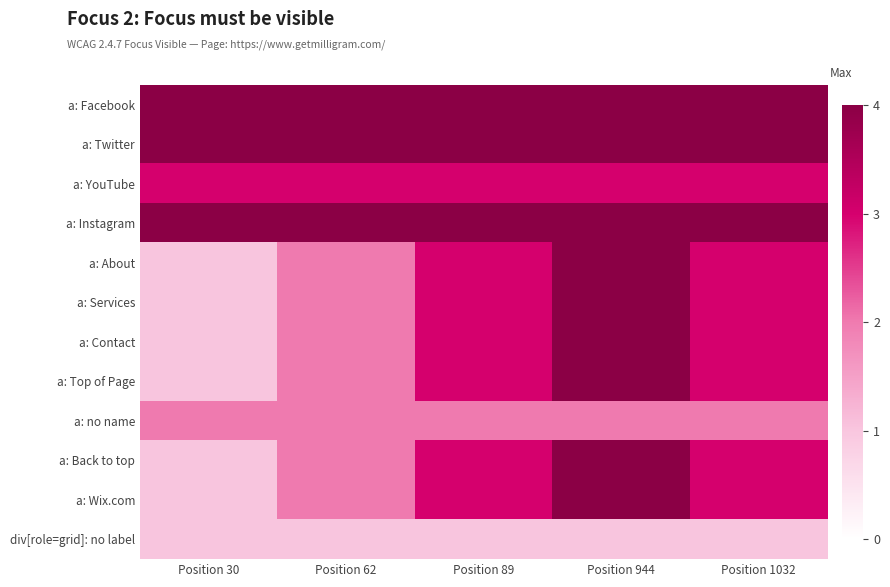

Reading left to right, what are all the values shown in this chart?

a: Facebook: Position 30=4	Position 62=4	Position 89=4	Position 944=4	Position 1032=4
a: Twitter: Position 30=4	Position 62=4	Position 89=4	Position 944=4	Position 1032=4
a: YouTube: Position 30=3	Position 62=3	Position 89=3	Position 944=3	Position 1032=3
a: Instagram: Position 30=4	Position 62=4	Position 89=4	Position 944=4	Position 1032=4
a: About: Position 30=1	Position 62=2	Position 89=3	Position 944=4	Position 1032=3
a: Services: Position 30=1	Position 62=2	Position 89=3	Position 944=4	Position 1032=3
a: Contact: Position 30=1	Position 62=2	Position 89=3	Position 944=4	Position 1032=3
a: Top of Page: Position 30=1	Position 62=2	Position 89=3	Position 944=4	Position 1032=3
a: no name: Position 30=2	Position 62=2	Position 89=2	Position 944=2	Position 1032=2
a: Back to top: Position 30=1	Position 62=2	Position 89=3	Position 944=4	Position 1032=3
a: Wix.com: Position 30=1	Position 62=2	Position 89=3	Position 944=4	Position 1032=3
div[role=grid]: no label: Position 30=1	Position 62=1	Position 89=1	Position 944=1	Position 1032=1